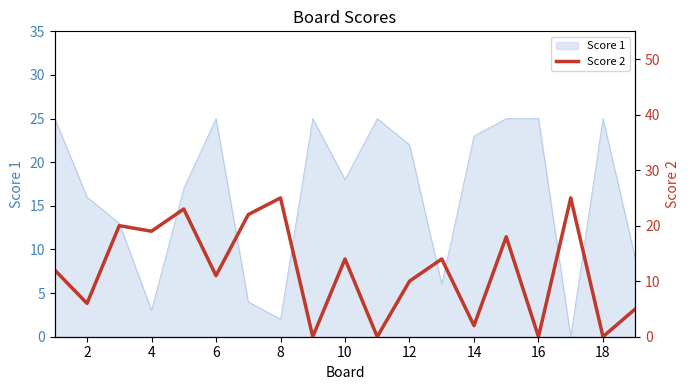

The Score 1 series shows 18 at 10. True or false?

True